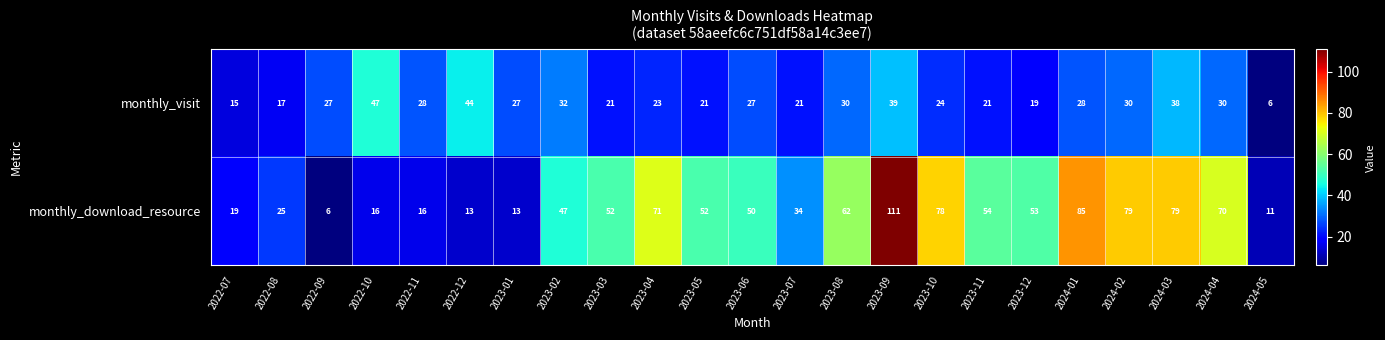

Which series has the largest total across all categories?

monthly_download_resource